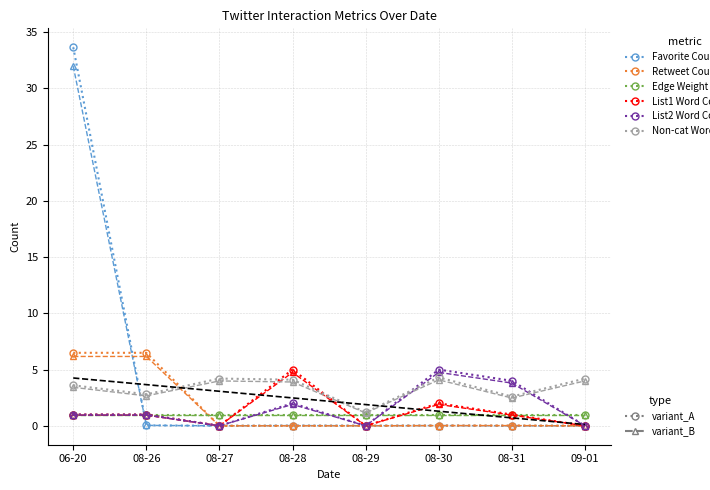

Which has a higher value, 08-29 or 08-31?

08-29